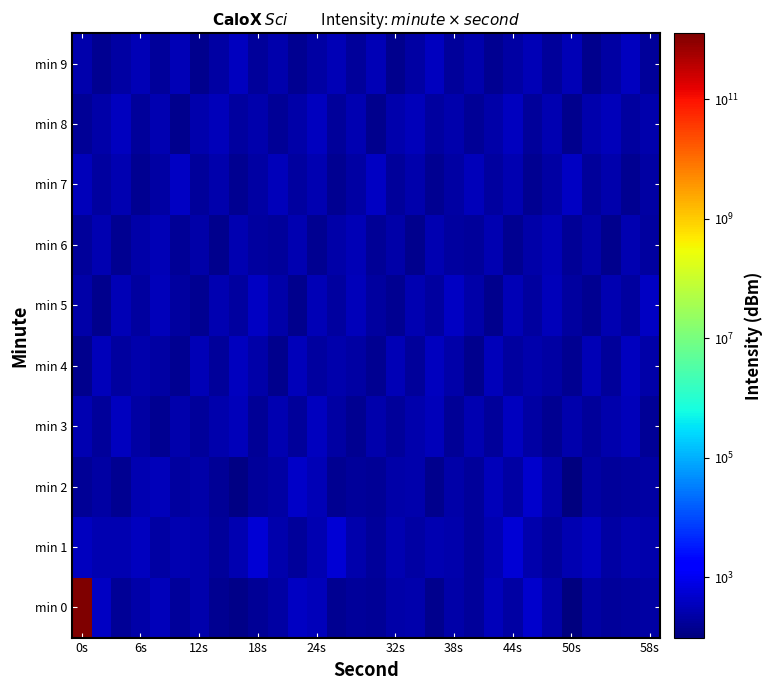

Reading left to right, what are all the values shown in this chart?

min 0: 1271002485978.9	409.8	159.3	224.9	324.6	183.5	260.7	152.7	117.9	161.3	202.5	410.6	322.6	152.9	176.9	156.2	237.7	254.4	135.3	226.4	180.5	323.5	209.9	478.4	238.3	97.0	211.1	181.6	193.9	216.3
min 1: 372.7	267.6	275.1	378.9	216.5	280.1	261.9	177.4	270.1	566.0	261.9	177.4	270.1	566.0	261.9	177.4	270.1	216.5	280.1	261.9	177.4	270.1	566.0	261.9	177.4	270.1	378.9	216.5	280.1	261.9
min 2: 162.2	208.9	141.3	269.2	323.6	190.5	229.1	154.9	112.2	173.8	204.2	416.9	316.2	151.4	177.8	154.9	234.4	257.0	134.9	223.9	182.0	323.6	208.9	478.6	239.9	97.7	208.9	182.0	195.0	213.8
min 3: 281.8	169.8	371.5	204.2	151.4	263.0	182.0	245.5	338.8	162.2	281.8	169.8	371.5	204.2	151.4	263.0	182.0	245.5	338.8	162.2	281.8	169.8	371.5	204.2	151.4	263.0	182.0	245.5	338.8	162.2
min 4: 131.8	346.7	190.5	257.0	213.8	147.9	309.0	177.8	363.1	239.9	131.8	346.7	190.5	257.0	213.8	147.9	309.0	177.8	363.1	239.9	131.8	346.7	190.5	257.0	213.8	147.9	309.0	177.8	363.1	239.9
min 5: 229.1	138.0	295.1	195.0	331.1	199.5	144.5	269.2	186.2	389.0	229.1	138.0	295.1	195.0	331.1	199.5	144.5	269.2	186.2	389.0	229.1	138.0	295.1	195.0	331.1	199.5	144.5	269.2	186.2	389.0
min 6: 173.8	288.4	151.4	223.9	302.0	162.2	234.4	134.9	281.8	195.0	173.8	288.4	151.4	223.9	302.0	162.2	234.4	134.9	281.8	195.0	173.8	288.4	151.4	223.9	302.0	162.2	234.4	134.9	281.8	195.0
min 7: 323.6	186.2	269.2	144.5	208.9	380.2	173.8	251.2	151.4	218.8	323.6	186.2	269.2	144.5	208.9	380.2	173.8	251.2	151.4	218.8	323.6	186.2	269.2	144.5	208.9	380.2	173.8	251.2	151.4	218.8
min 8: 154.9	223.9	371.5	169.8	288.4	128.8	245.5	331.1	186.2	257.0	154.9	223.9	371.5	169.8	288.4	128.8	245.5	331.1	186.2	257.0	154.9	223.9	371.5	169.8	288.4	128.8	245.5	331.1	186.2	257.0
min 9: 263.0	151.4	218.8	316.2	182.0	302.0	138.0	204.2	354.8	169.8	263.0	151.4	218.8	316.2	182.0	302.0	138.0	204.2	354.8	169.8	263.0	151.4	218.8	316.2	182.0	302.0	138.0	204.2	354.8	169.8